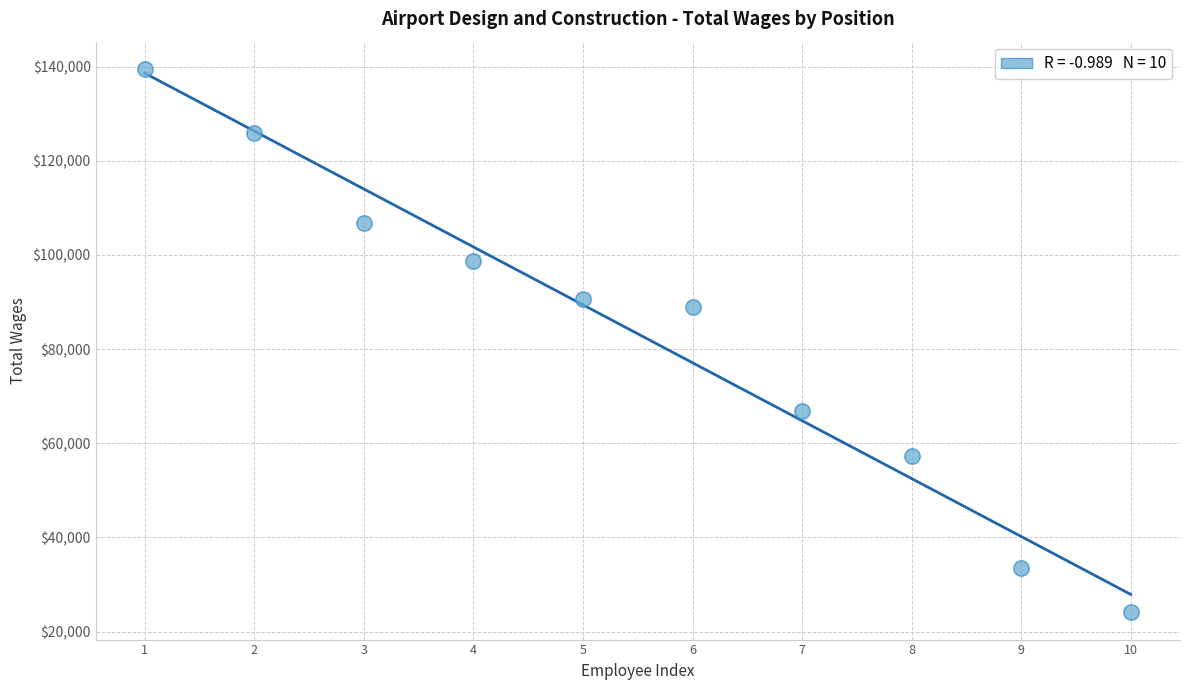

What is the range of Y values (max minus min)?

115464